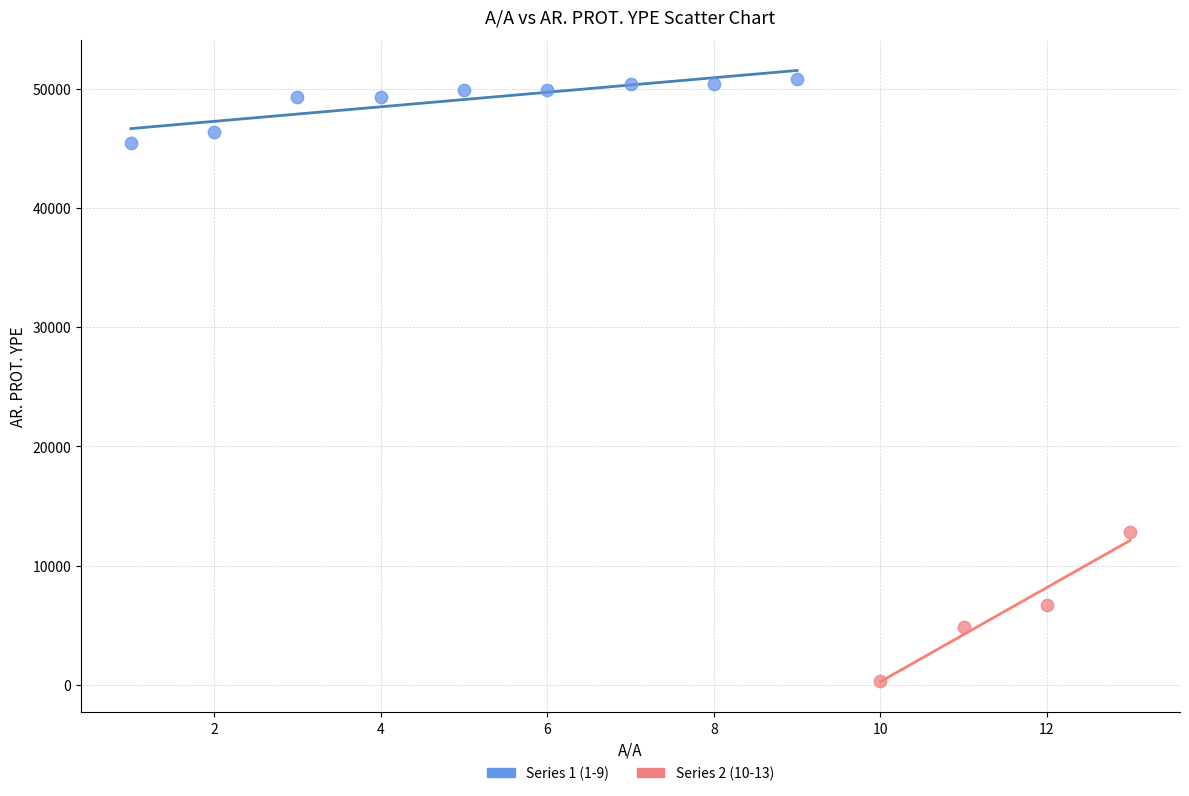

Which series reaches the maximum Y coordinate?

Series 1 (1-9)